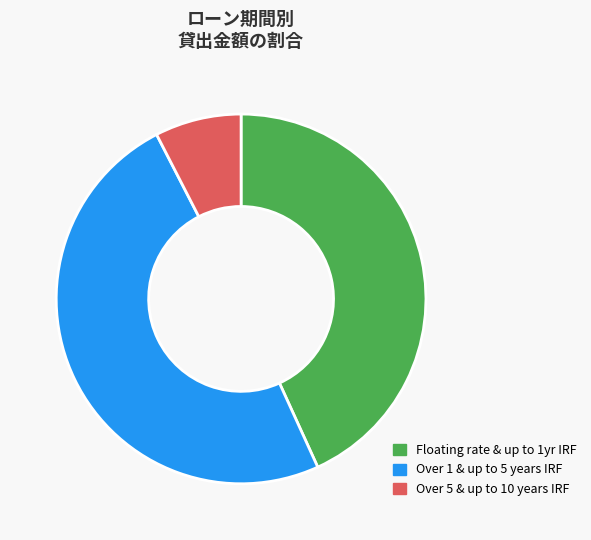

Between Floating rate & up to 1yr IRF and Over 5 & up to 10 years IRF, which is larger?

Floating rate & up to 1yr IRF